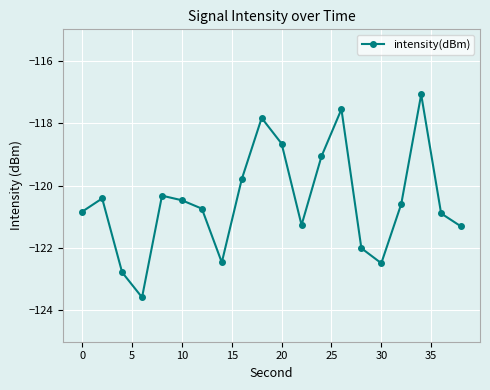

What is the smallest value displayed?

-123.6